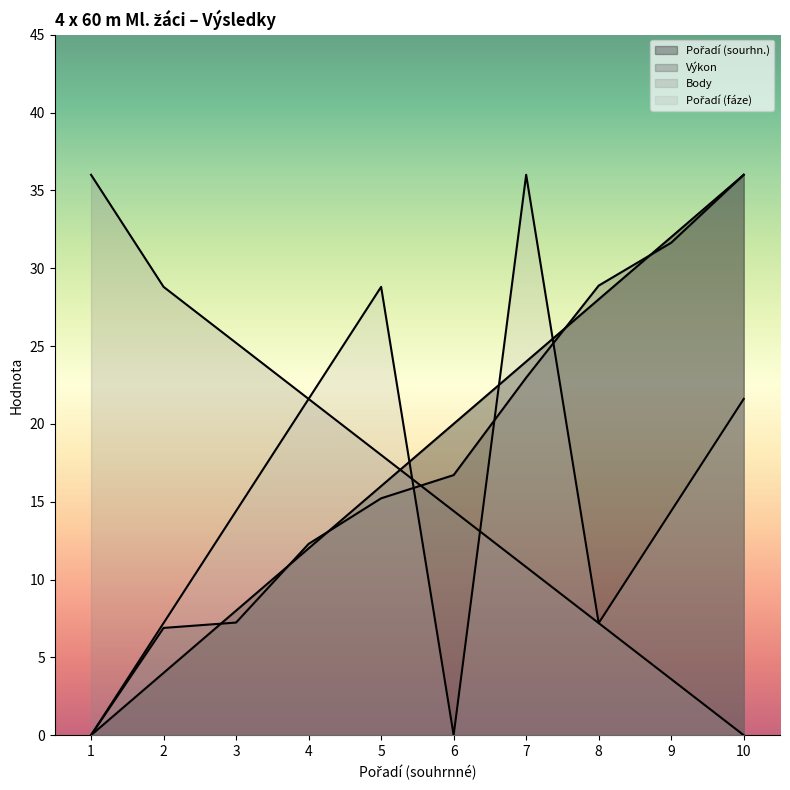

What is the difference between the maximum and minimum values in the Pořadí (fáze) series?

36.0